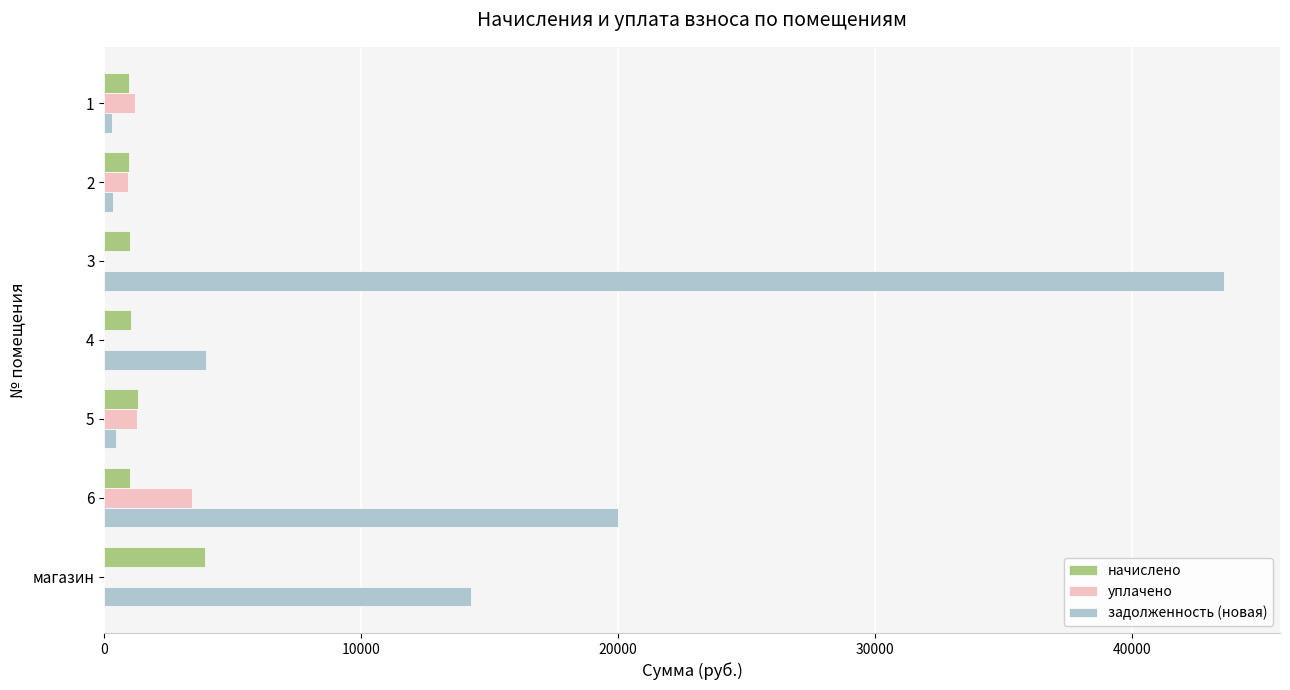

What is the sum of the задолженность (новая) values at 4 and магазин?

18233.3